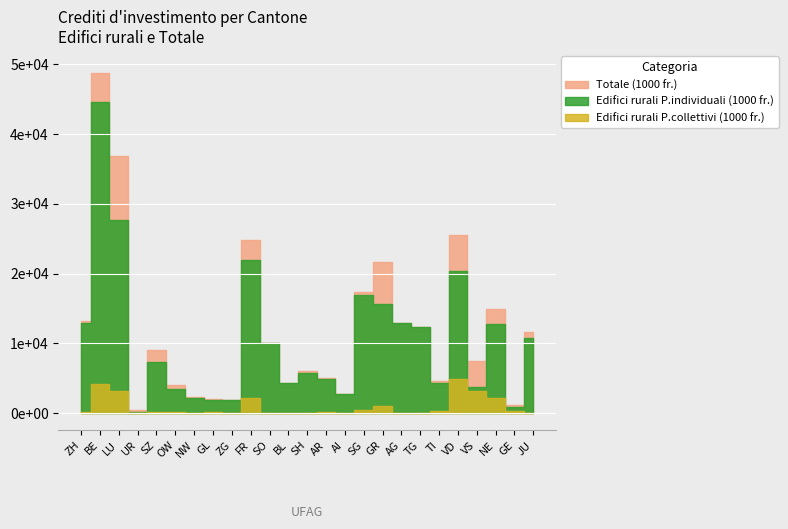

The value of Edifici rurali P.individuali (1000 fr.) at VD is 34923. True or false?

False